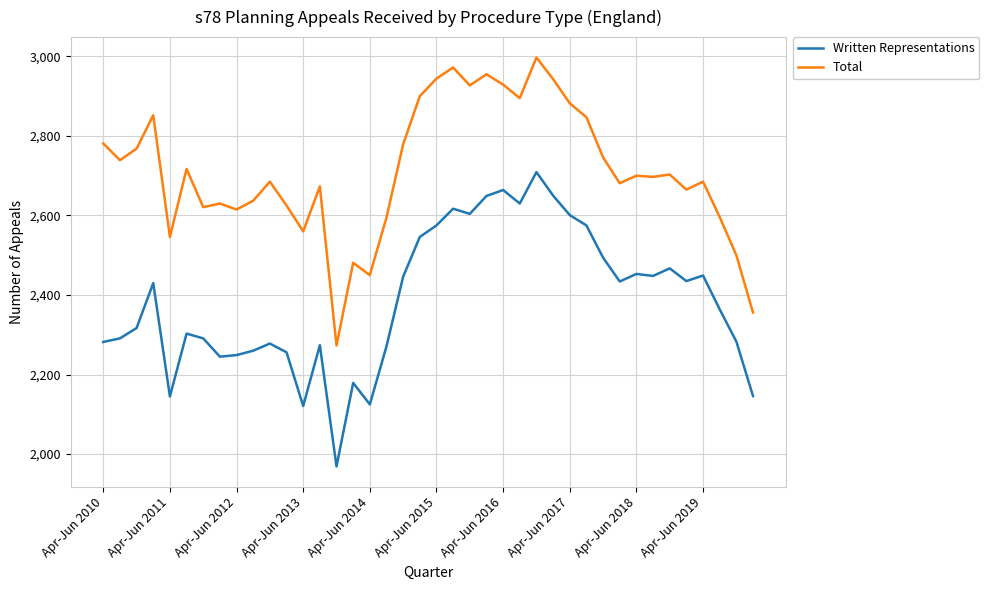

Rank the series by their average value, from highest to lowest.

Total, Written Representations